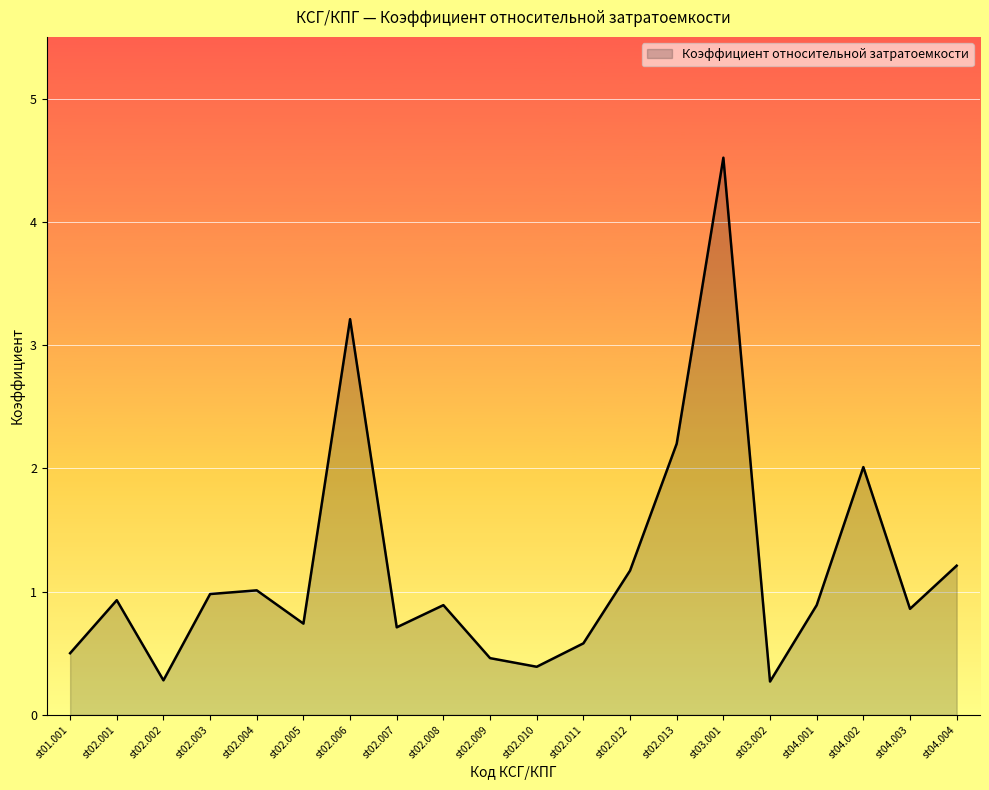

Count the number of categories in the chart.

20